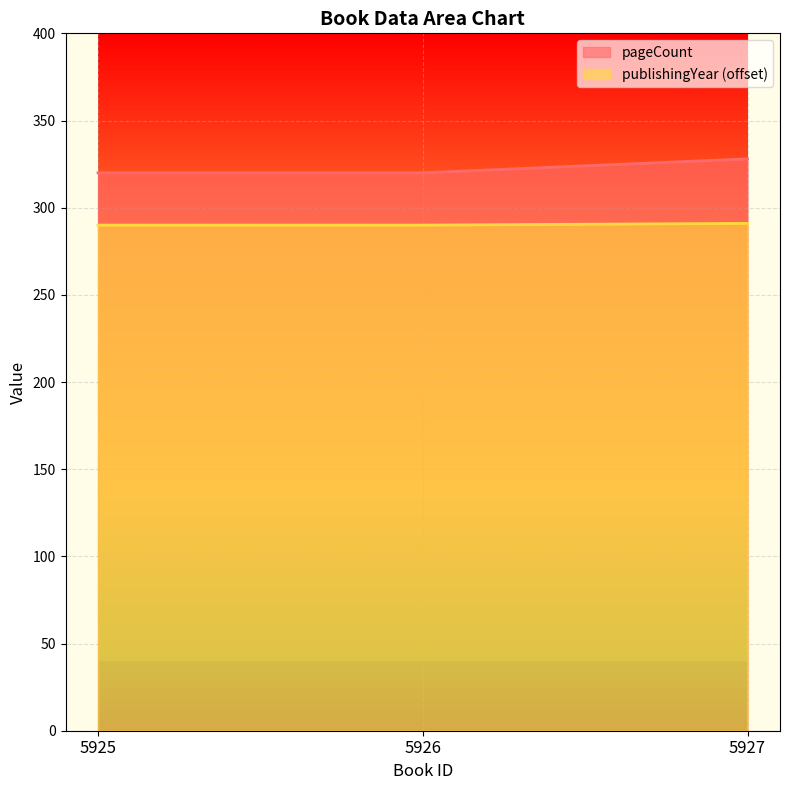

How many data points in pageCount are above 320?

1